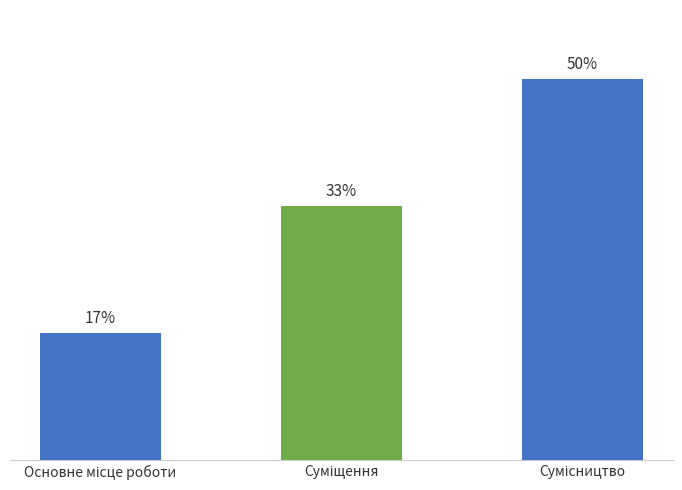

Are the bars horizontal?

No